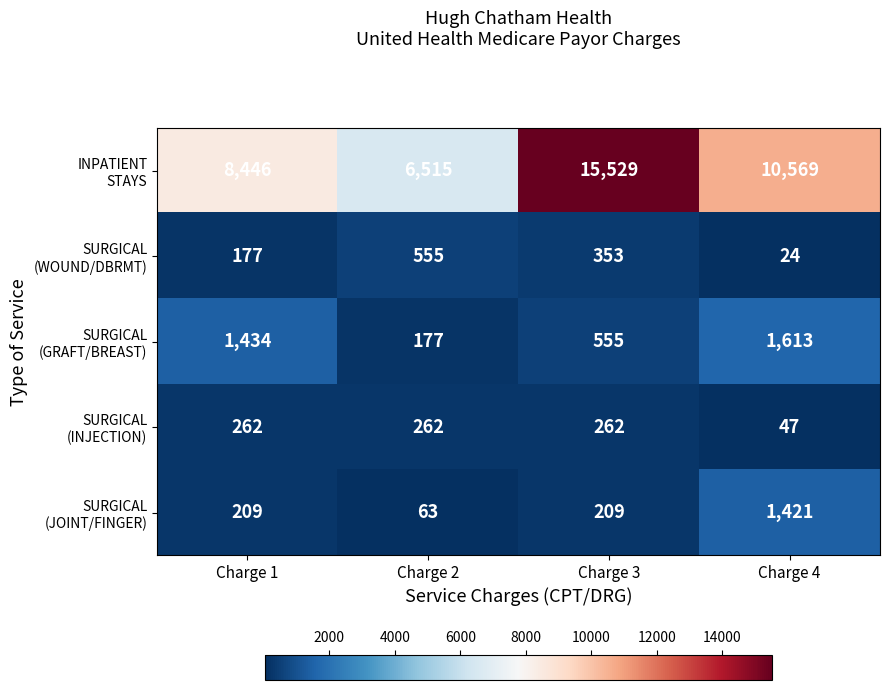

At which category is the sum across all series the highest?

Charge 3